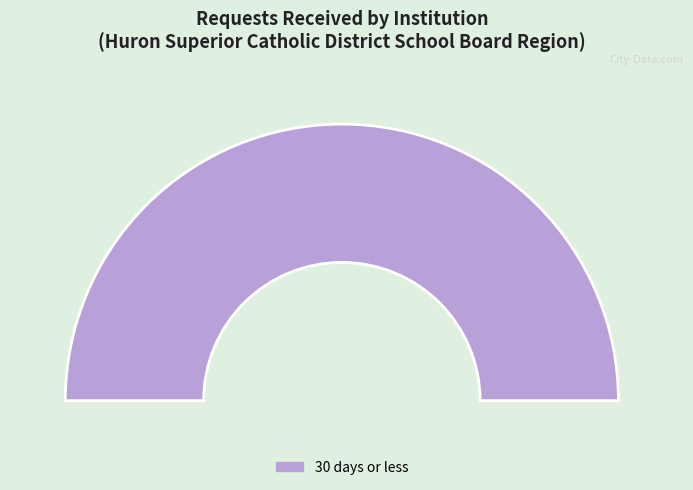

What is the majority slice?

Huron Superior Catholic District School Board